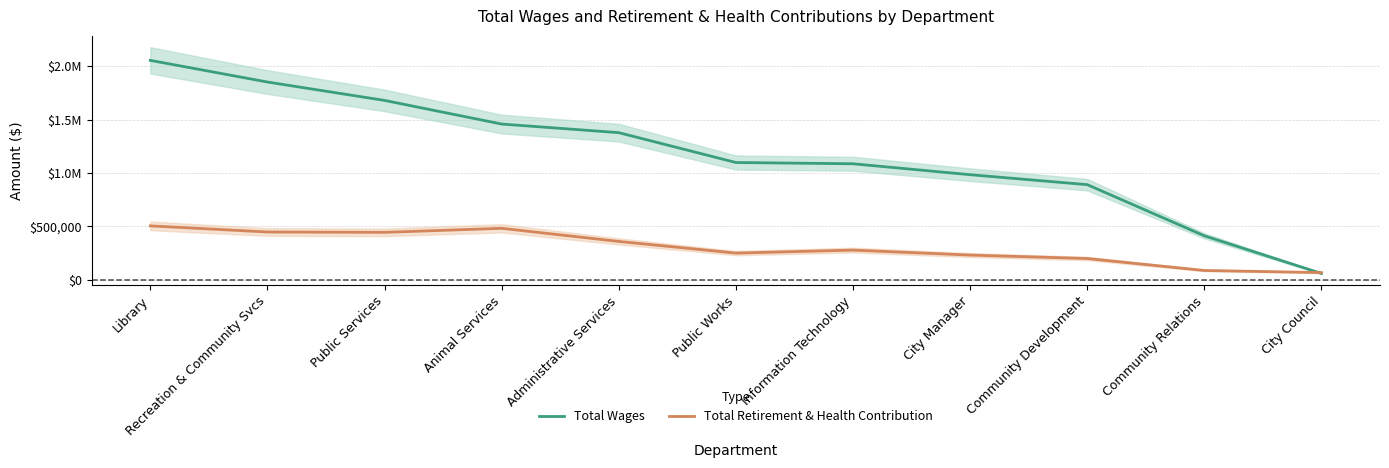

How many data points does each series have?

11